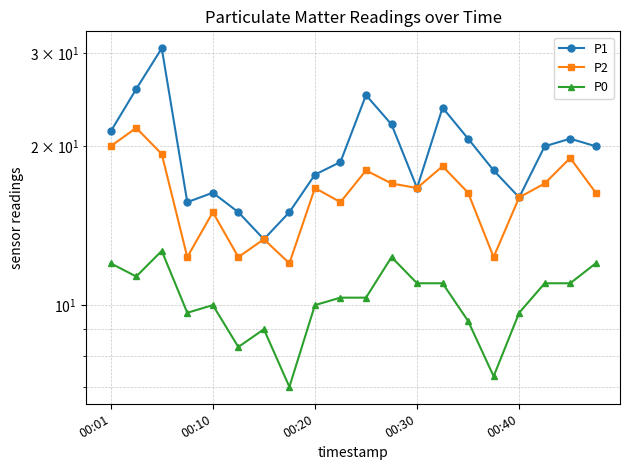

At 19, list the series in order from smallest to largest.

P0, P2, P1